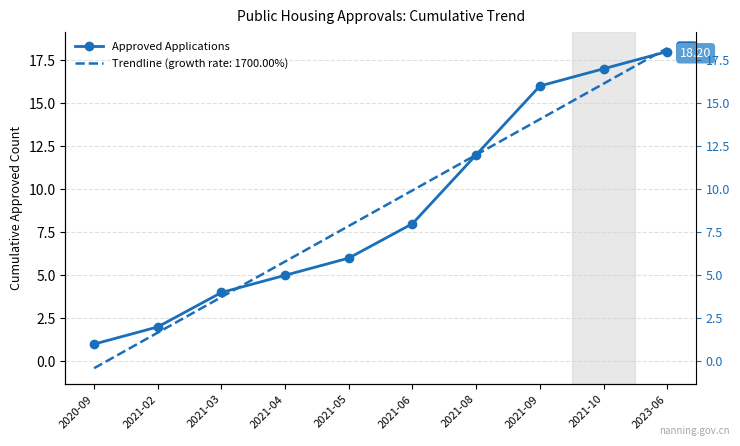

Reading left to right, transcribe all the data shown in this chart.

2020-09=1	2021-02=2	2021-03=4	2021-04=5	2021-05=6	2021-06=8	2021-08=12	2021-09=16	2021-10=17	2023-06=18